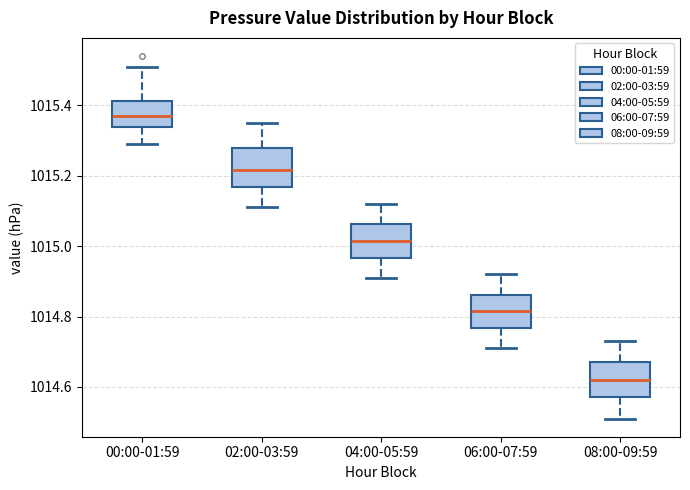

Where does the upper whisker of the box for 02:00-03:59 end on the y-axis? The values are not printed on the chart, so give them approximately, as read against the axis.

1015.36